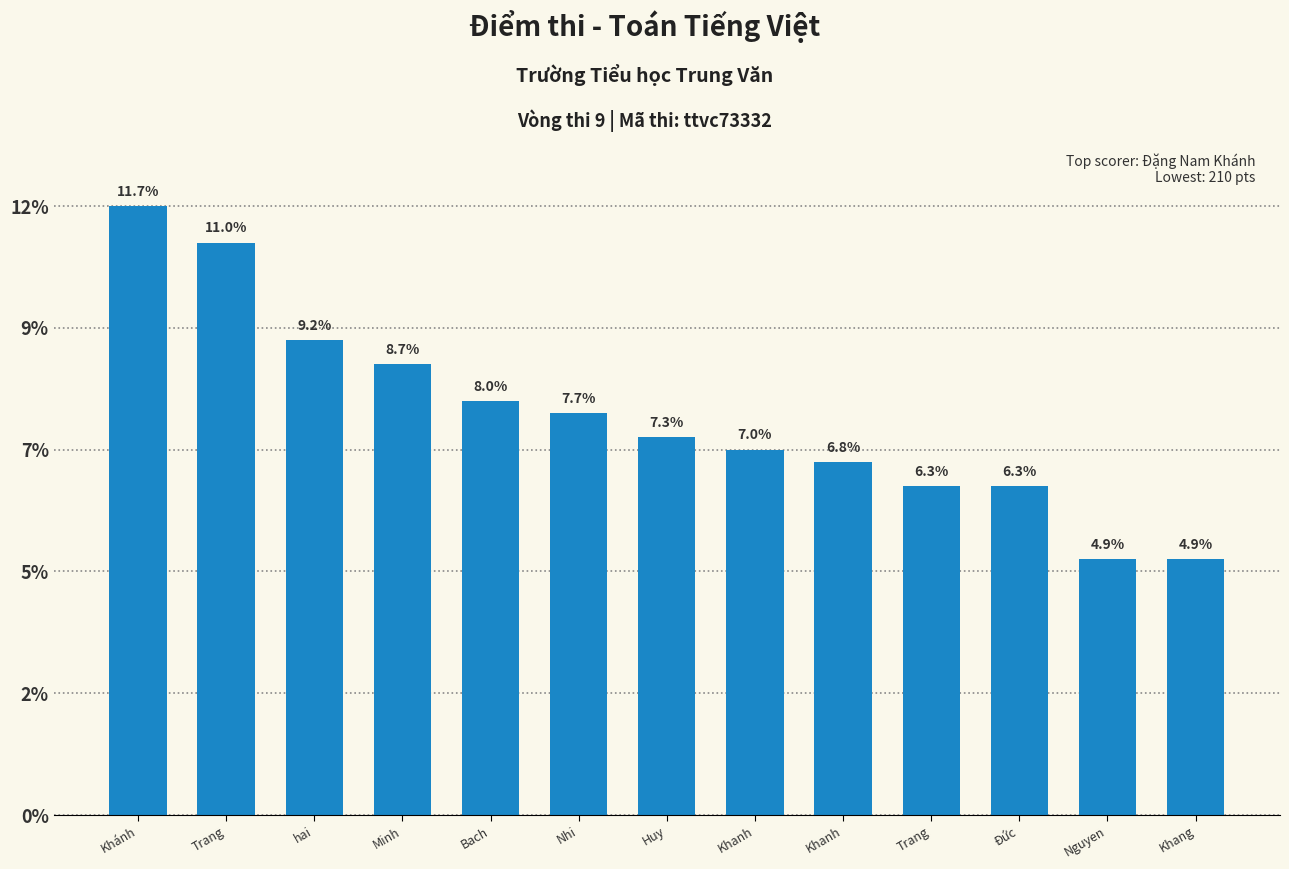

Which has a higher value, Khánh or Khanh?

Khánh